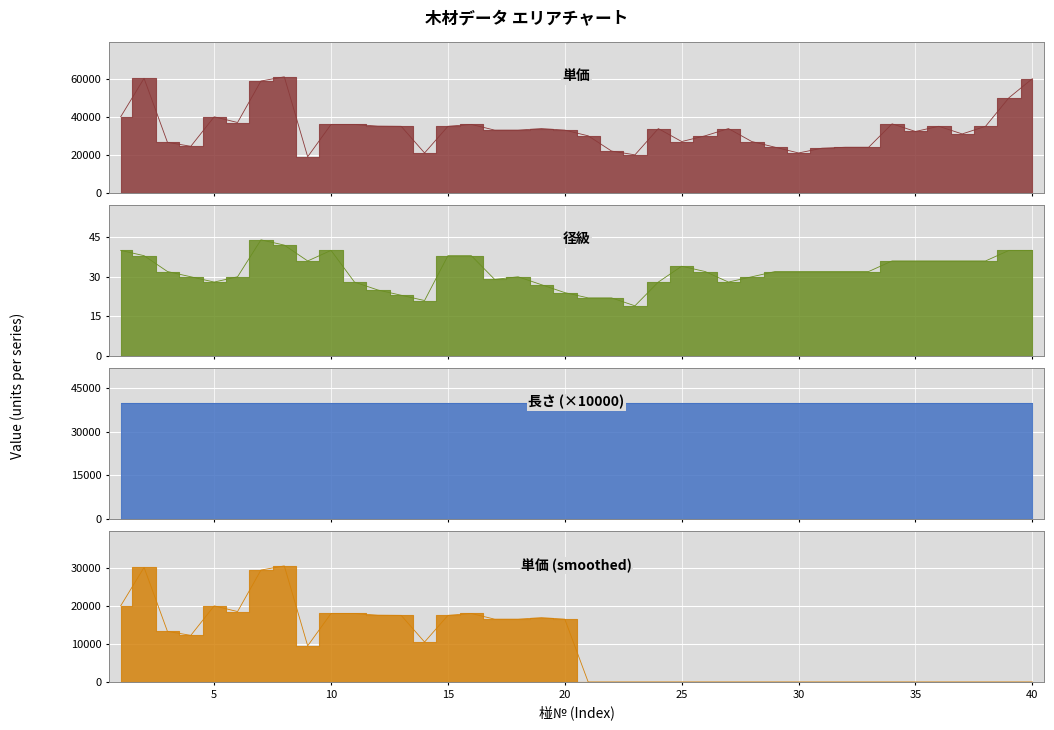

What is the value of the 径級 point at the 21st from the left?

22